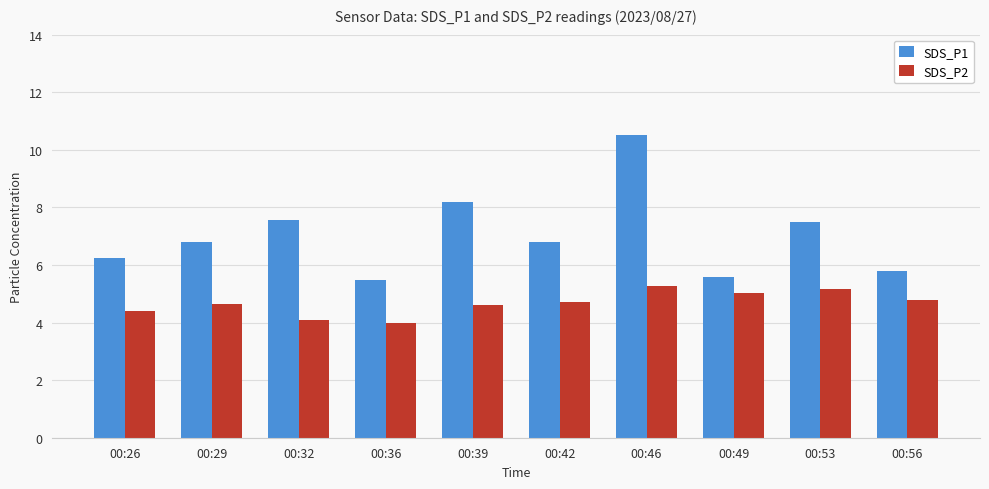

What is the difference between the SDS_P1 values at 00:26 and 00:36?

0.8